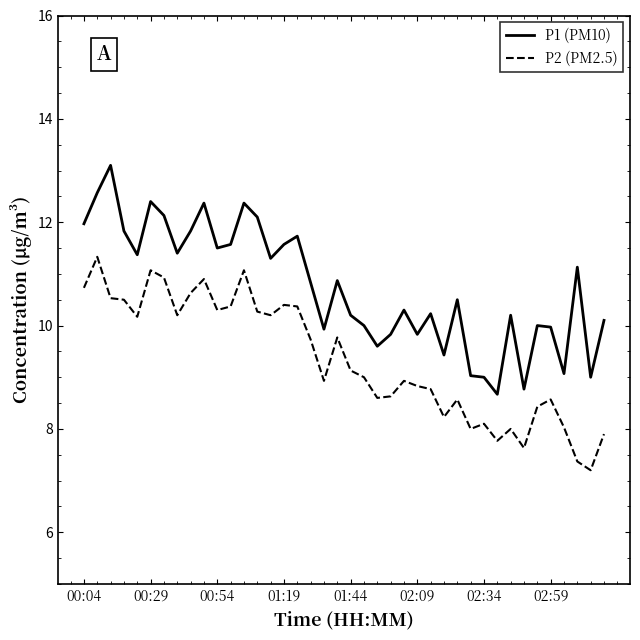

What is the difference between the maximum and minimum values in the P2 (PM2.5) series?

4.1